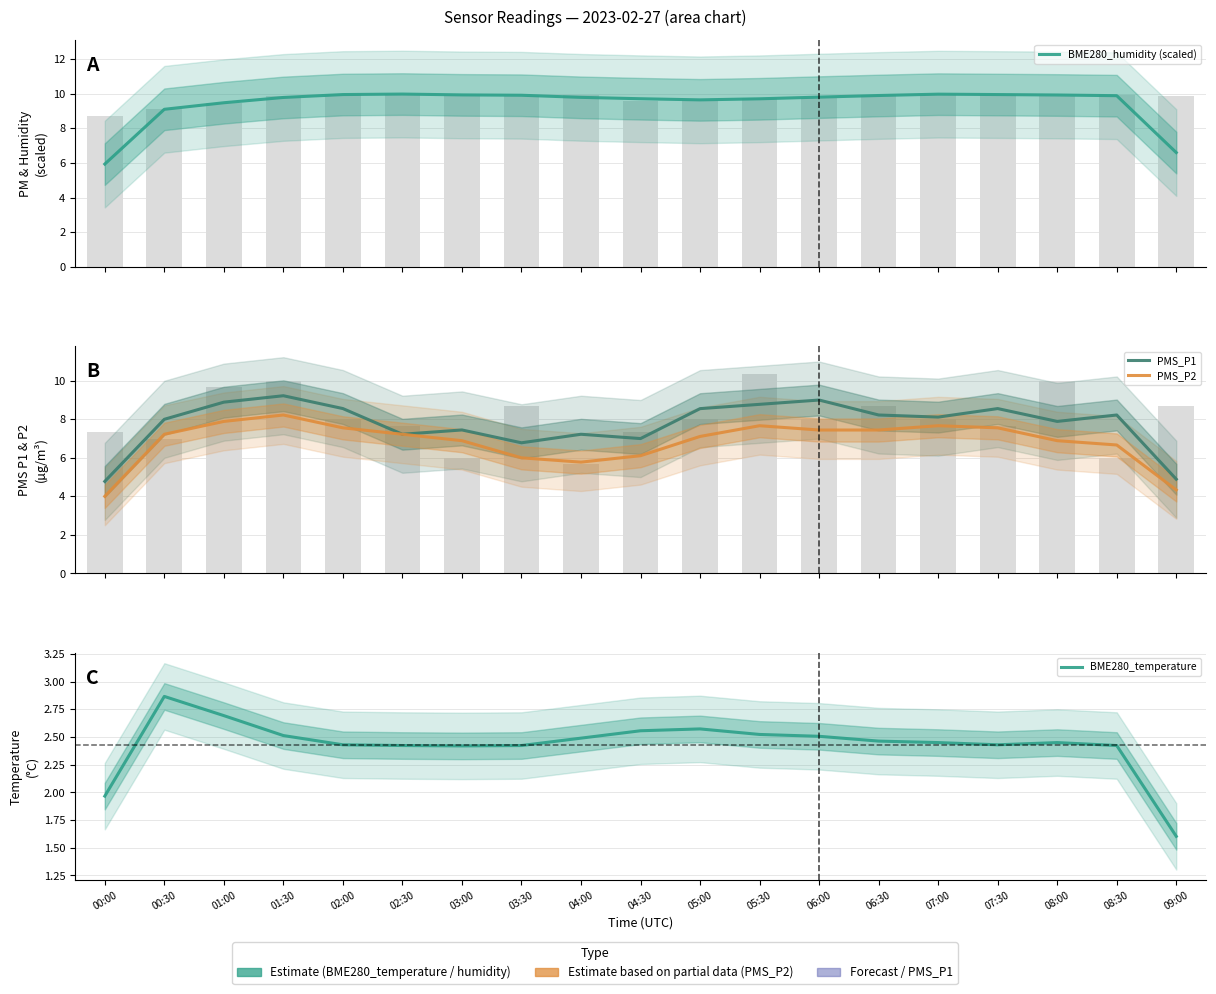

What is the label of the 7th bar from the right?

06:00